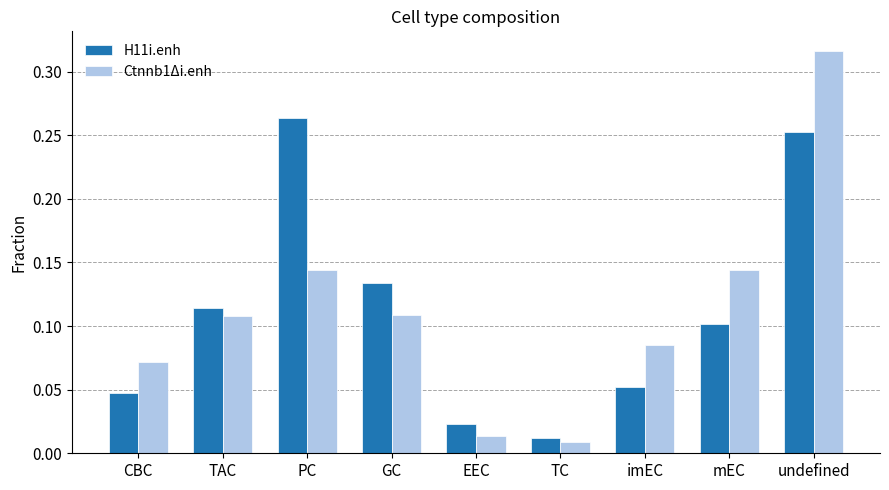

What are all the series names shown in the legend?

H11i.enh, Ctnnb1Δi.enh